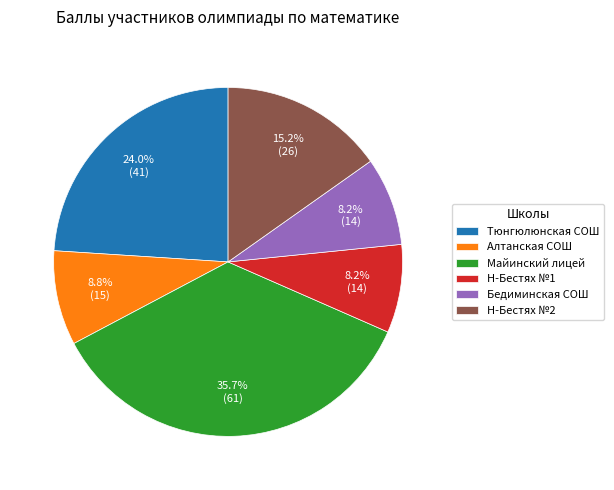

Approximately how many times larger is the value at Н-Бестях №2 compared to Н-Бестях №1?

1.9